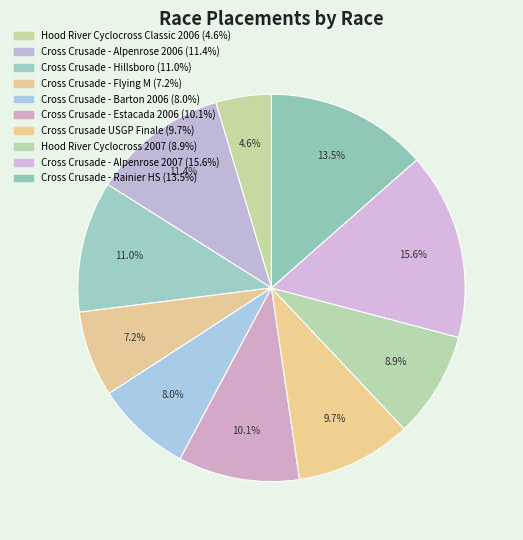

What is the smallest slice in the pie chart?

Hood River Cyclocross Classic 2006